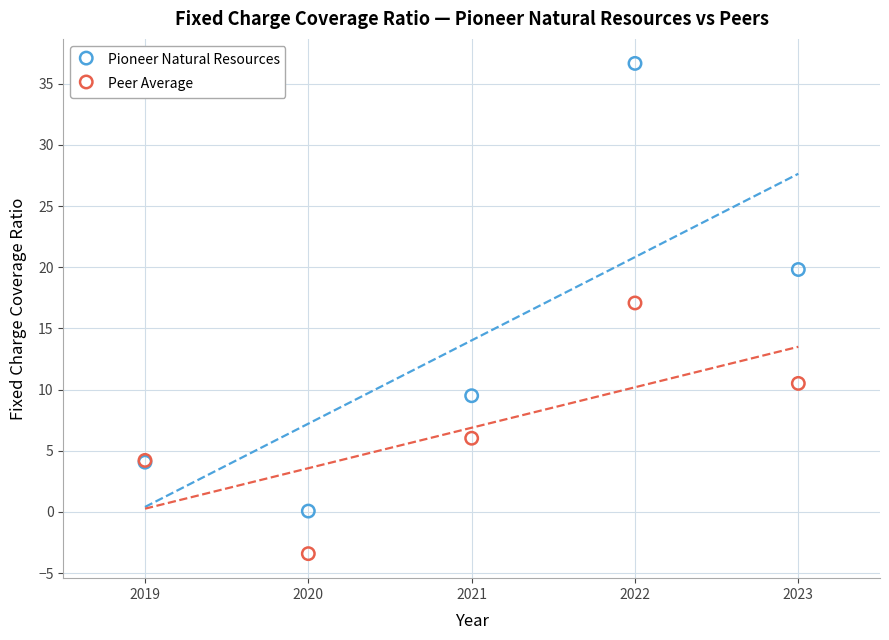

Which series has the largest Y range (max minus min)?

Pioneer Natural Resources